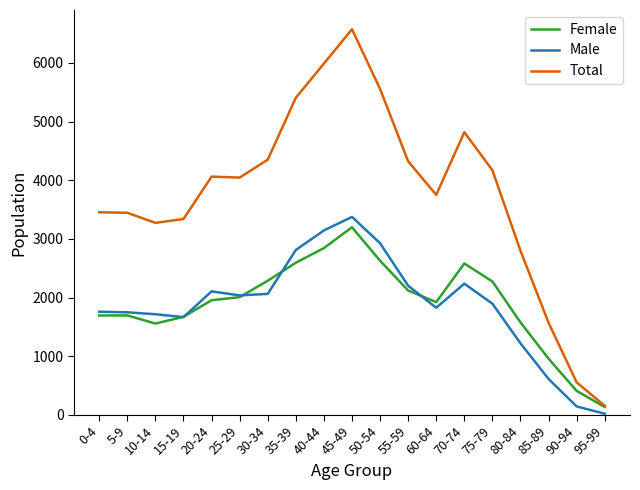

What is the sum of the Female values at 20-24 and 25-29?

3963